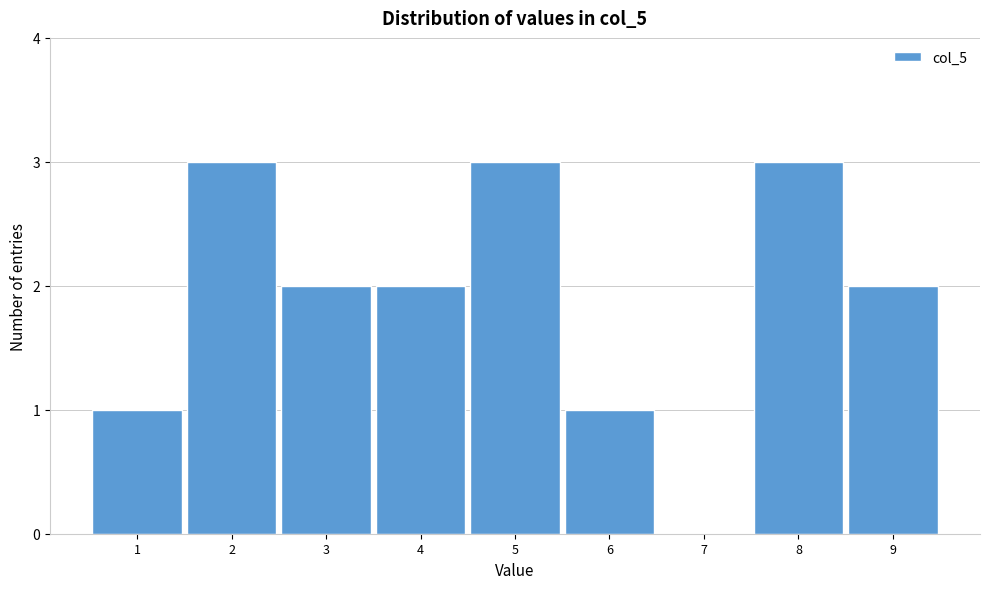

What is the height of the bar covering 8.5 to 9.5 on the x-axis? The values are not printed on the chart, so give them approximately, as read against the axis.

2